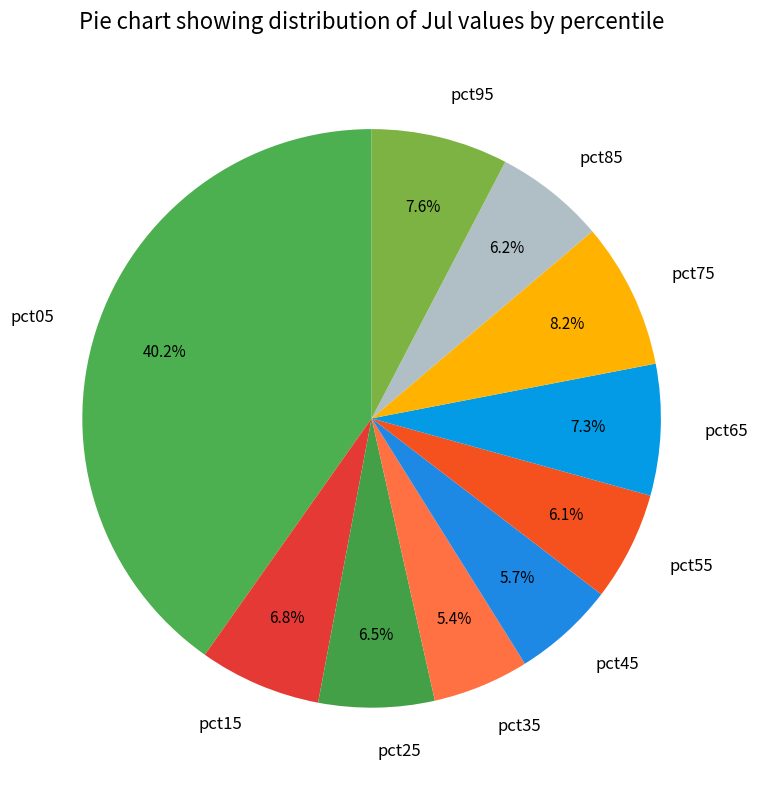

What is the largest slice in the pie chart?

pct05